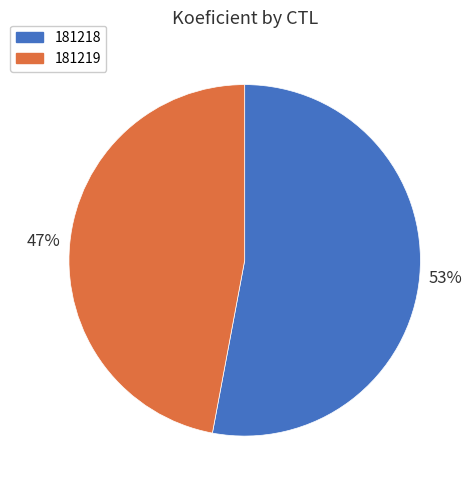

Rank the categories by value from lowest to highest.

181219, 181218